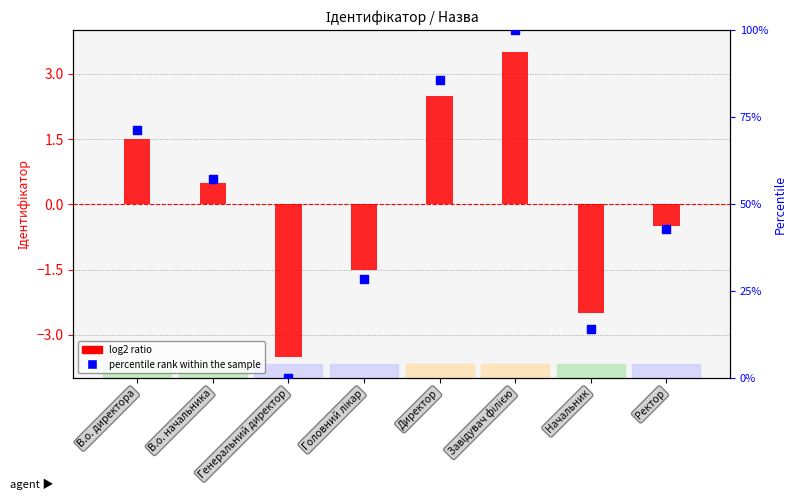

What are all the series names shown in the legend?

log2 ratio, percentile rank within the sample